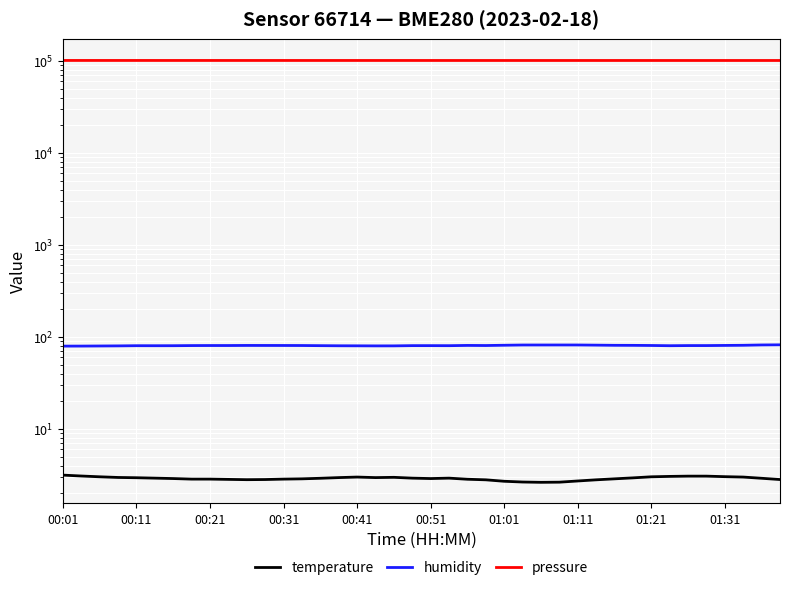

Read the temperature value at 10.

2.8